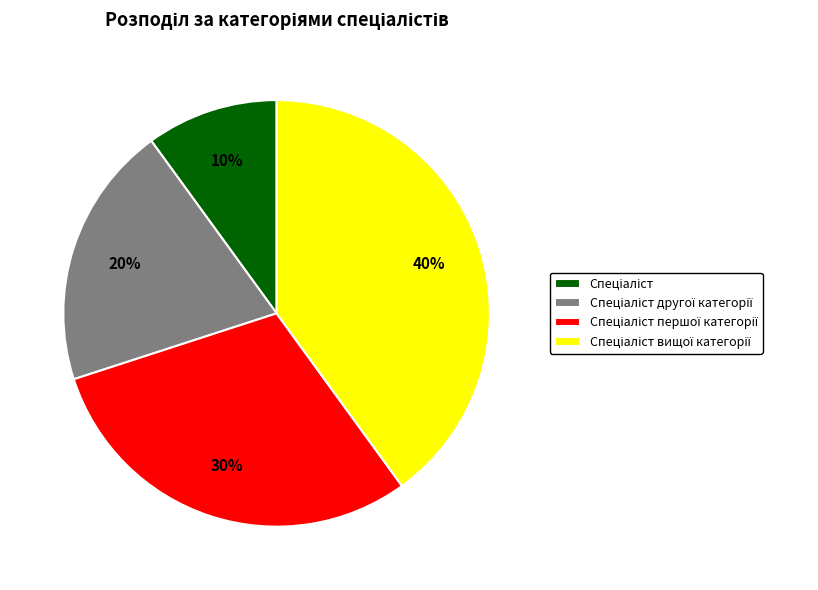

Is there a majority slice in this chart?

No